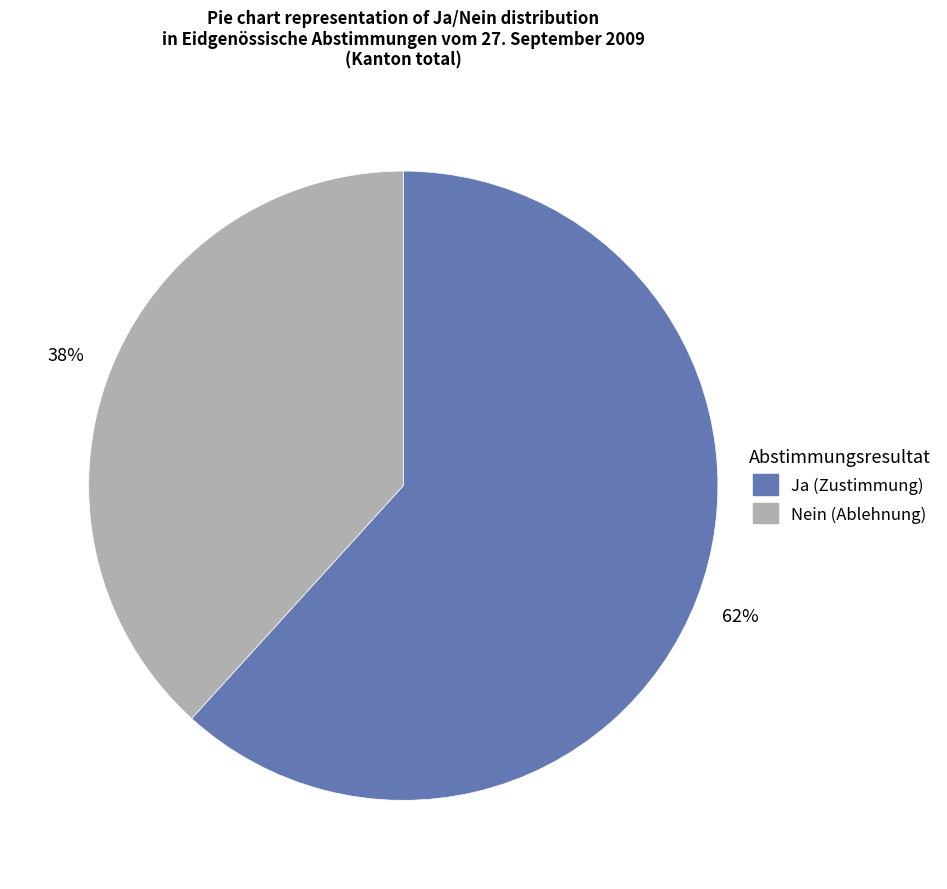

Combined, do Nein and Ja account for over 50%?

Yes